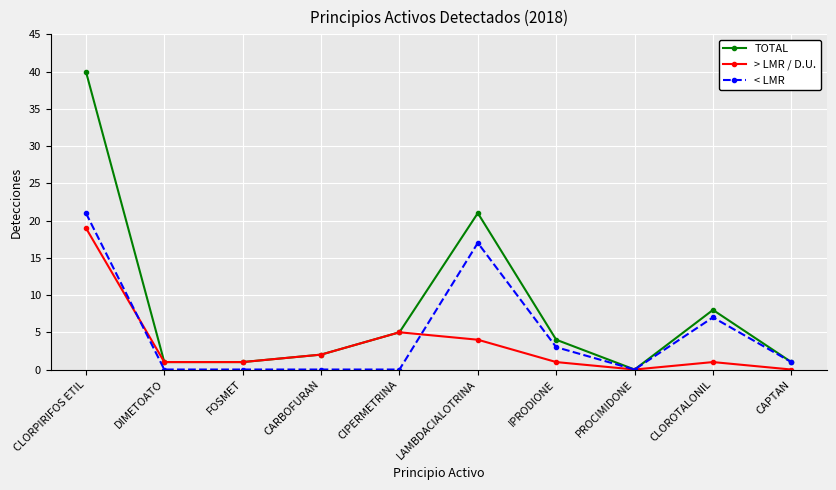

List the series in order of their peak value, highest first.

TOTAL, < LMR, > LMR / D.U.